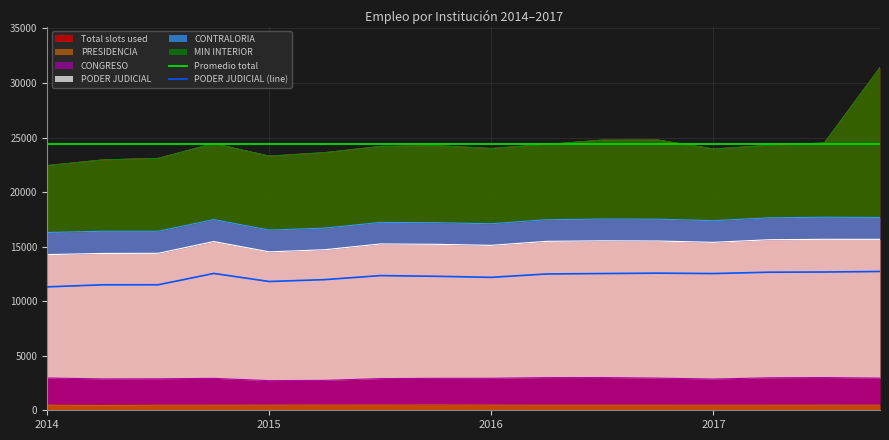

True or false: PODER JUDICIAL and PRESIDENCIA intersect in this chart.

False